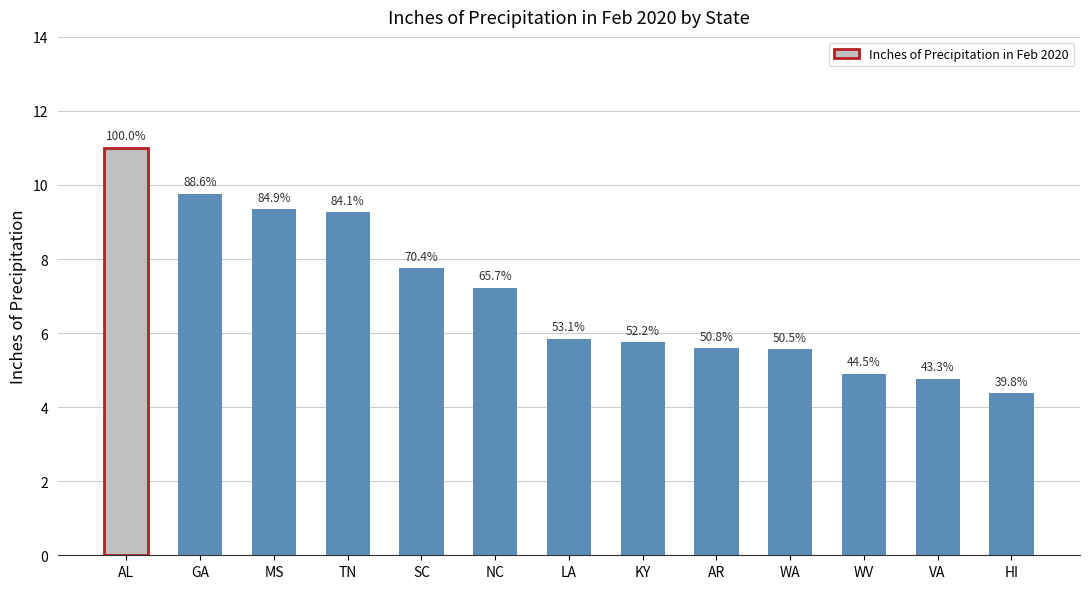

Which label corresponds to the largest value in the chart?

AL